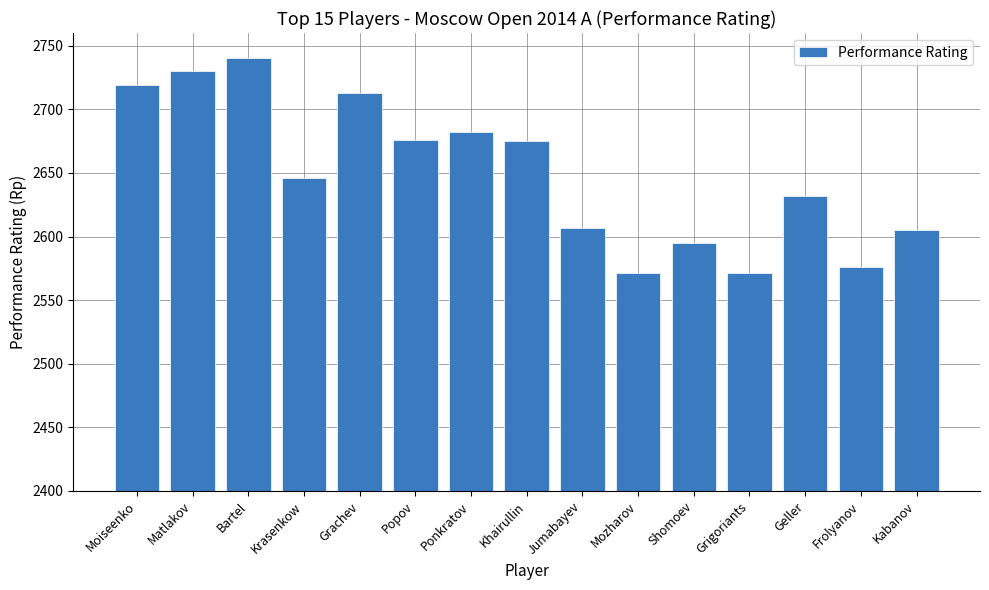

What is the minimum value shown in the chart?

2571